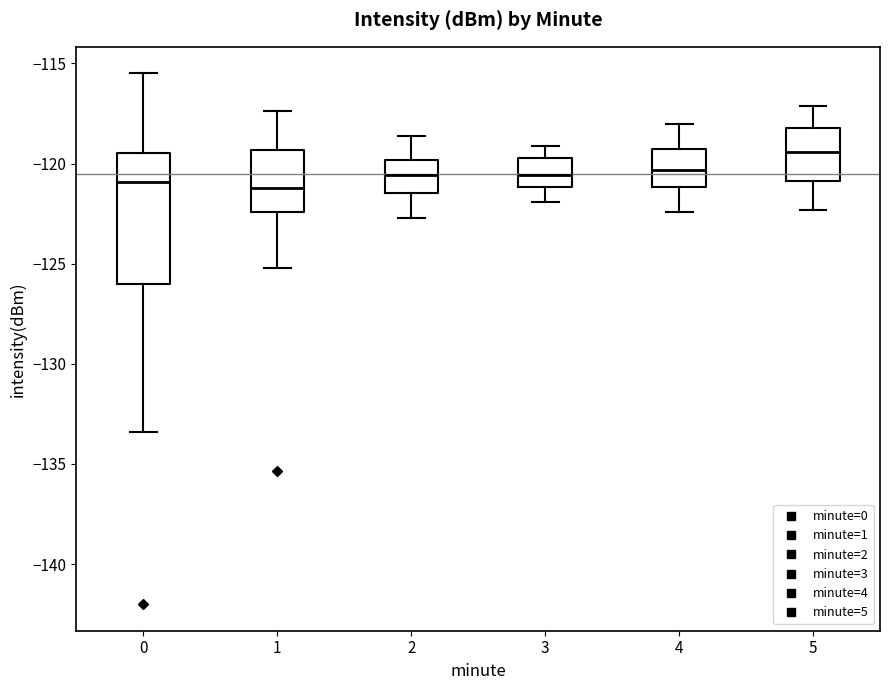

Comparing the boxes themselves (not the whiskers), which one is the tallest?

0